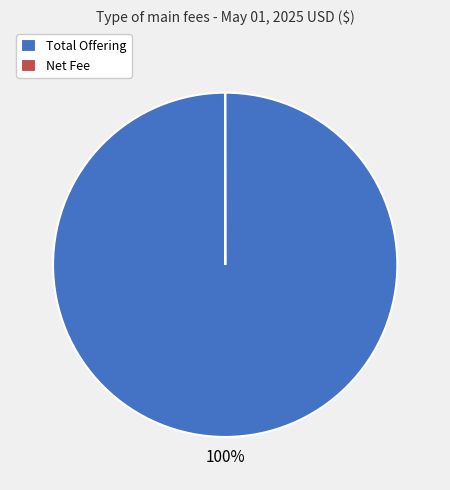

True or false: Total Offering accounts for 100% of the total.

True